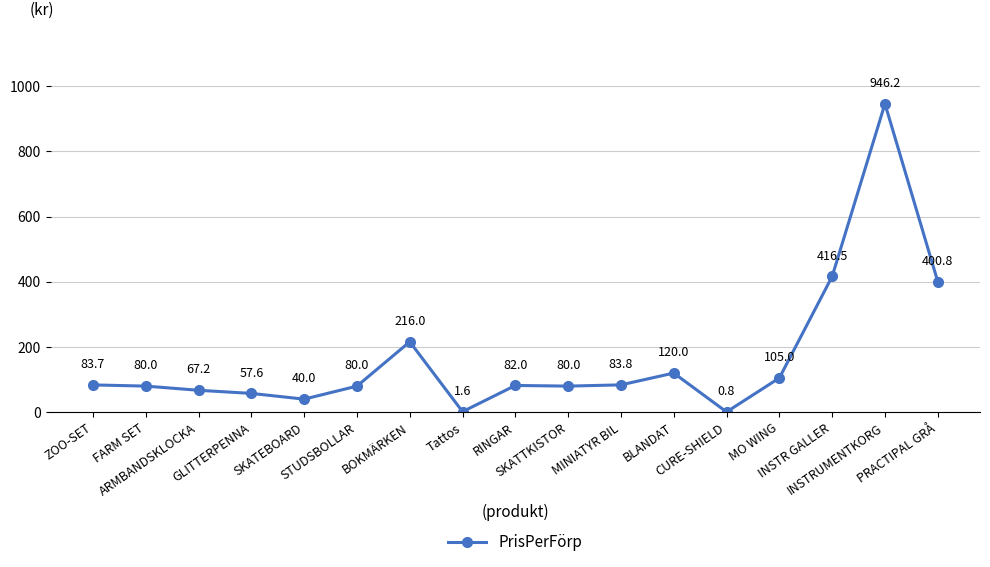

Reading left to right, list all the values displayed in this chart.

ZOO-SET=83.7	FARM SET=80.0	ARMBANDSKLOCKA=67.2	GLITTERPENNA=57.6	SKATEBOARD=40.0	STUDSBOLLAR=80.0	BOKMÄRKEN=216.0	Tattos=1.6	RINGAR=82.0	SKATTKISTOR=80.0	MINIATYR BIL=83.8	BLANDAT=120.0	CURE-SHIELD=0.8	MO WING=105.0	INSTR GALLER=416.5	INSTRUMENTKORG=946.2	PRACTIPAL GRÅ=400.8